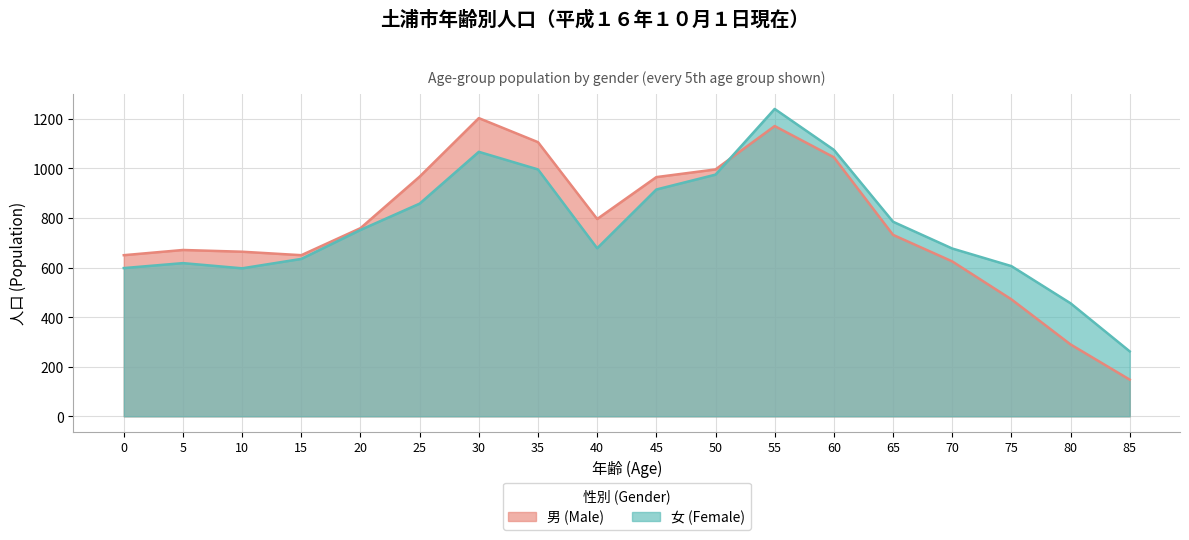

At which label is 男 (Male) closest to 675?

5